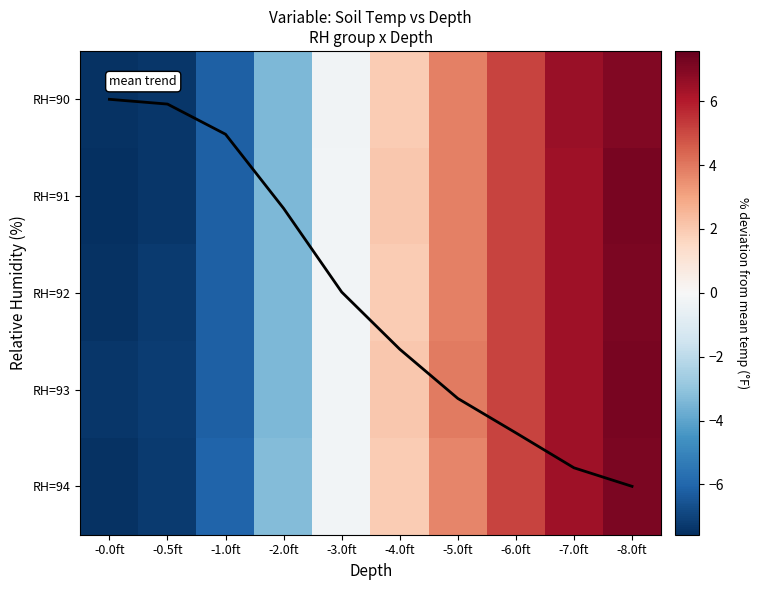

How many values in the mean trend series exceed 2?

5